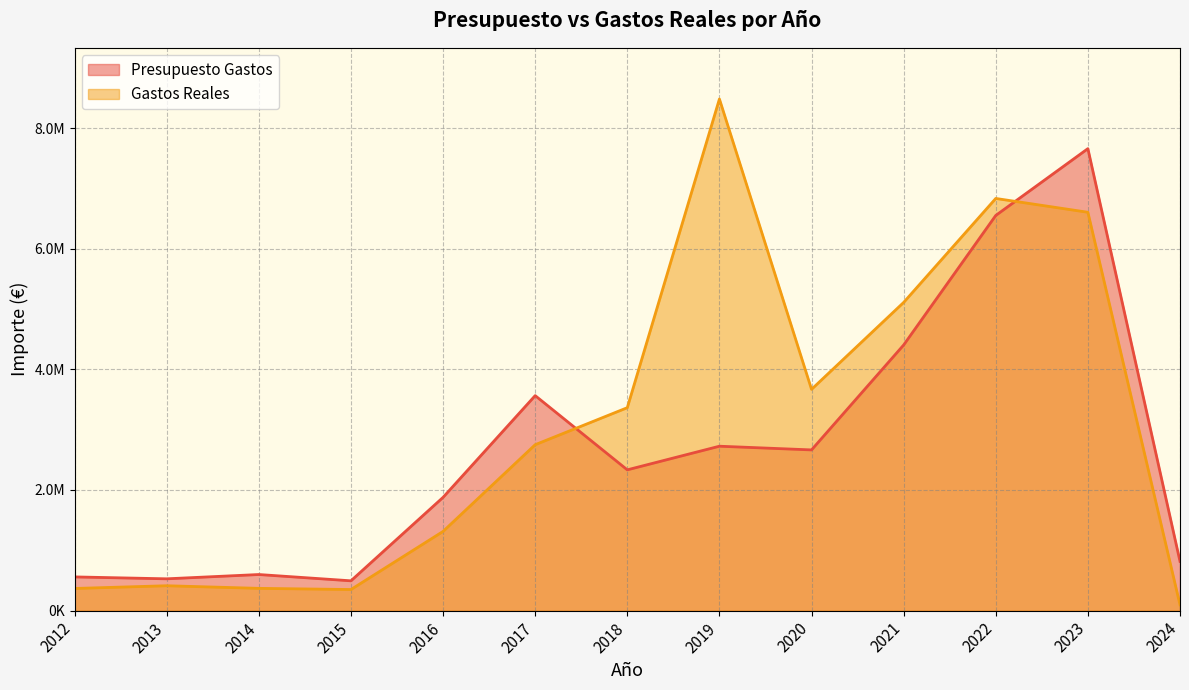

What are all the series names shown in the legend?

Presupuesto Gastos, Gastos Reales